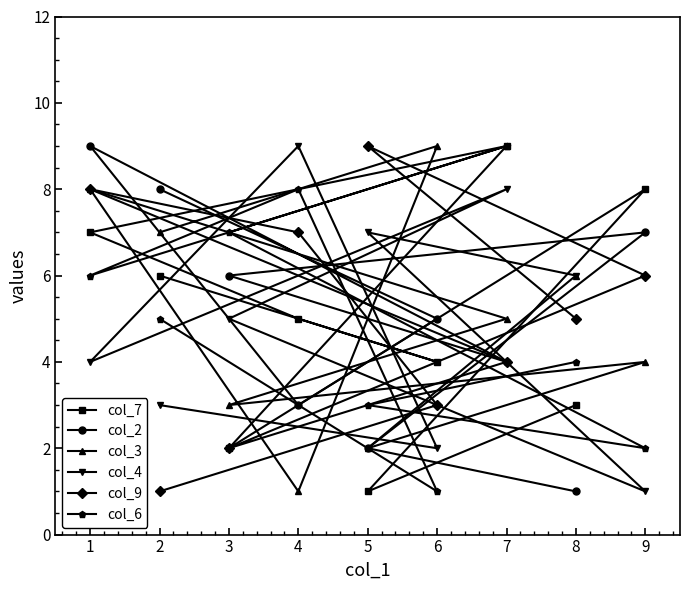

List the labels in order of col_3 value, smallest first.

4, 5, 3, 9, 7, 8, 2, 1, 6